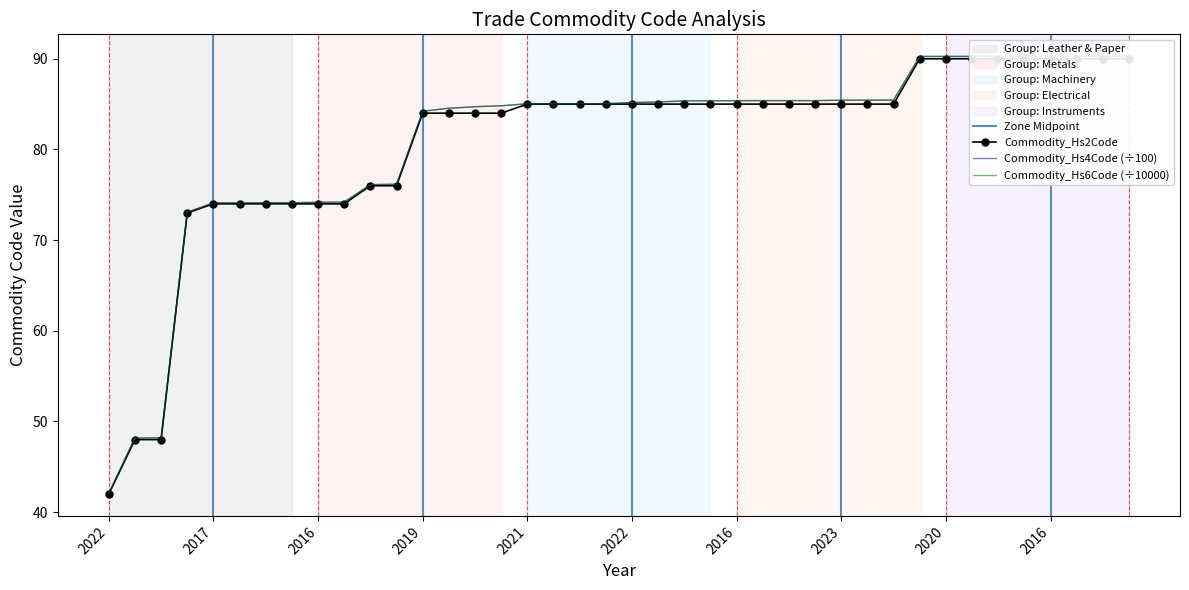

What is the label of the 15th point from the right?

2023